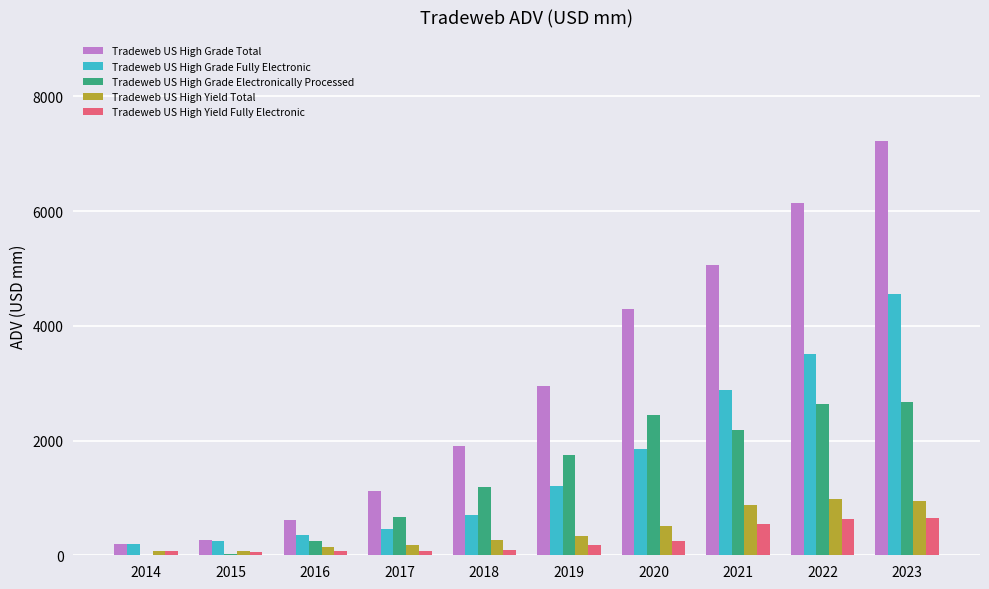

What is the total value across all series at 2020?

9360.0